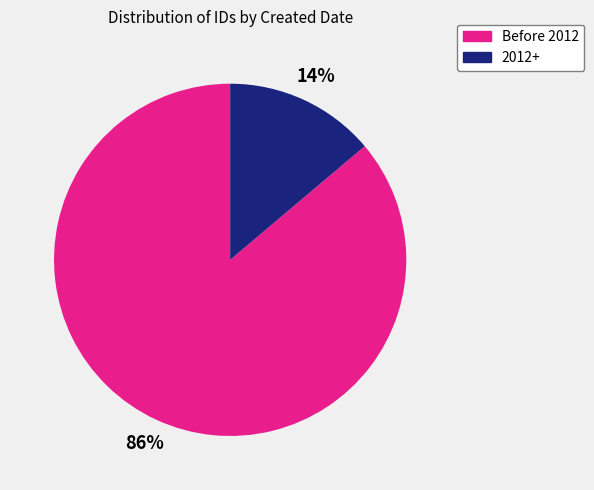

To the nearest percent, what is the average slice percentage?

50%